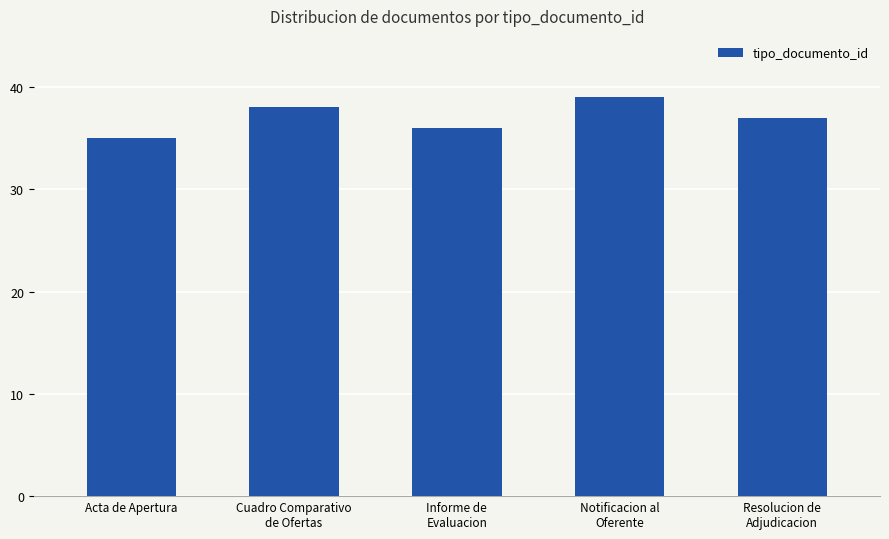

How many series are shown in this chart?

1